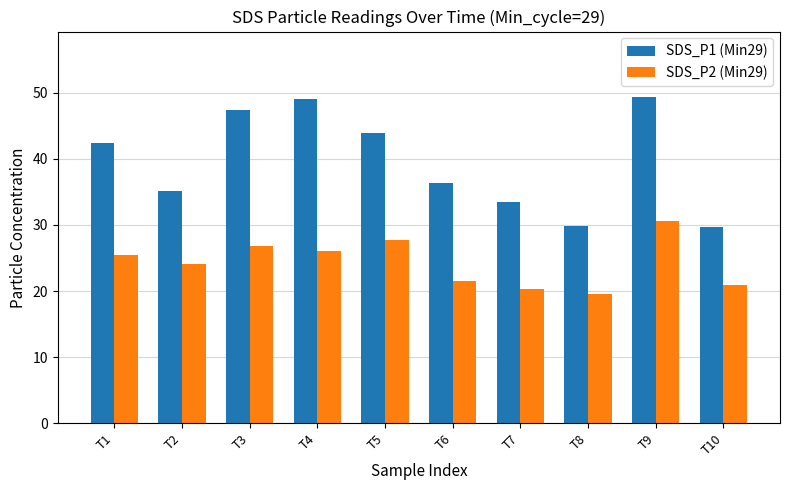

How many bars are there in each group?

2